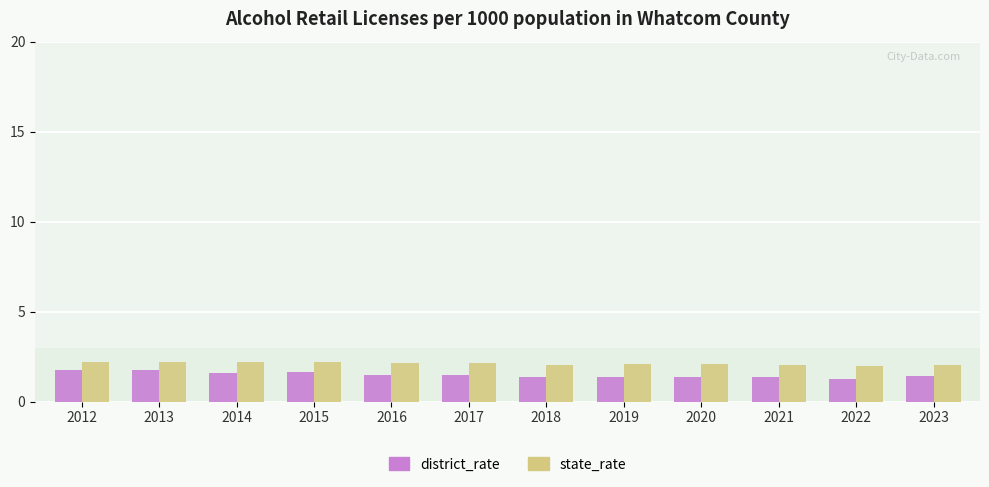

Rank the series at 2017 from highest to lowest value.

state_rate, district_rate